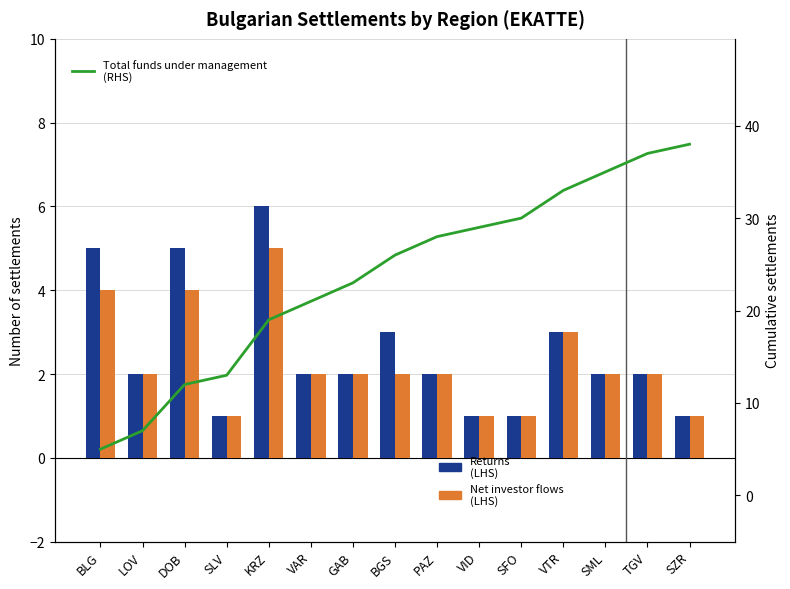

Is it true that Returns (LHS) equals 3 at PAZ?

False